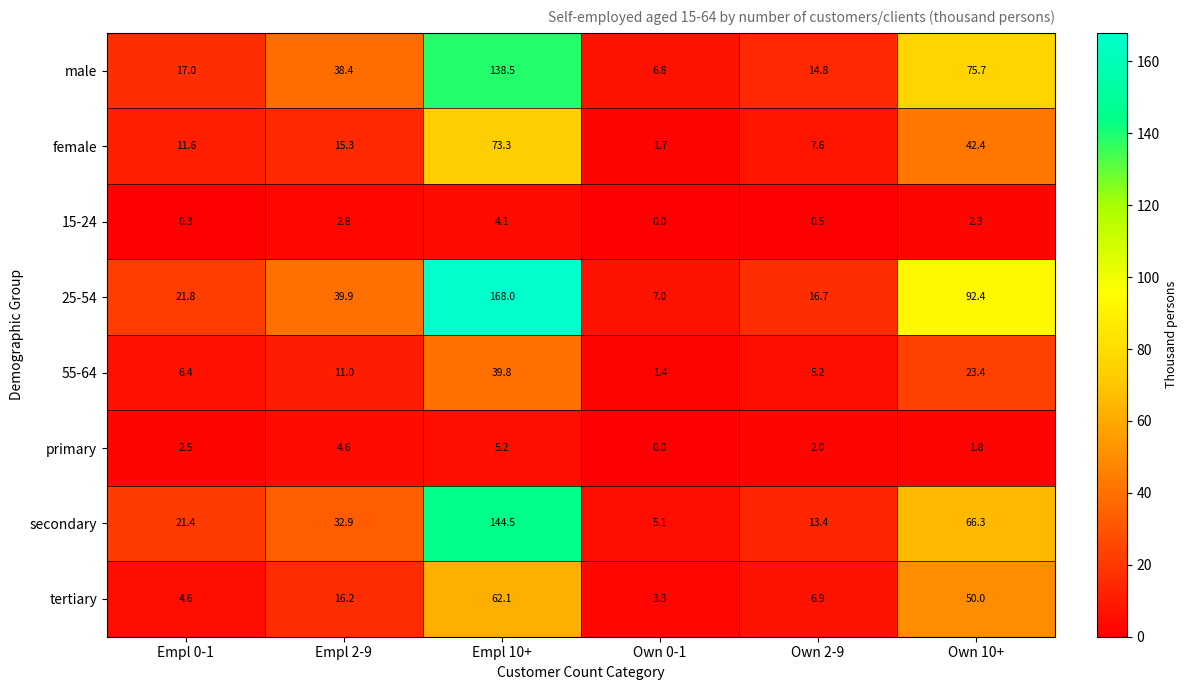

Where is 55-64 nearest to the value 20?

Own 10+